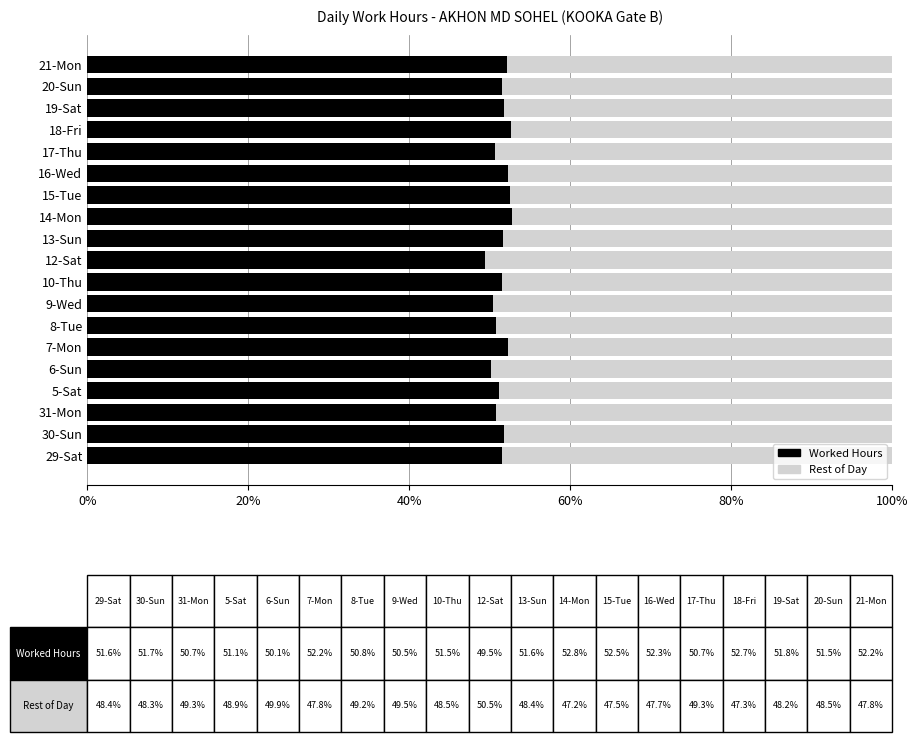

What is the sum of the Worked Hours values at 16-Wed and 9-Wed?

102.8